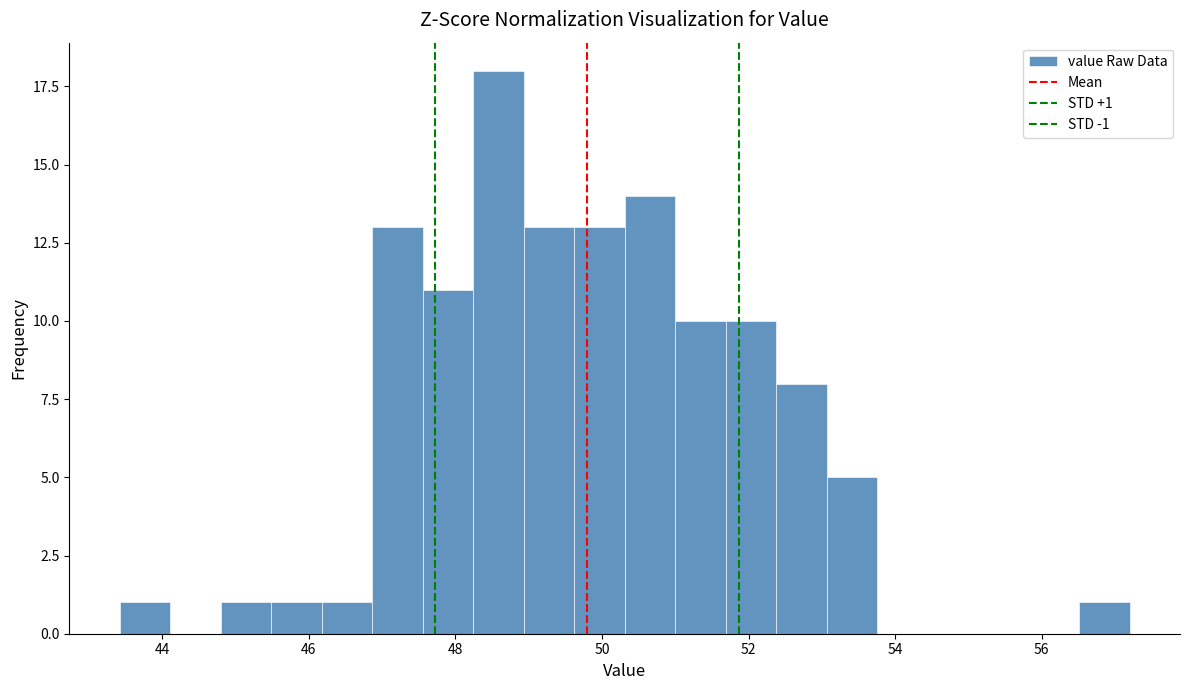

Around what value on the x-axis is the tallest bar? Give the approximate position of its centre, as read against the axis.

48.6